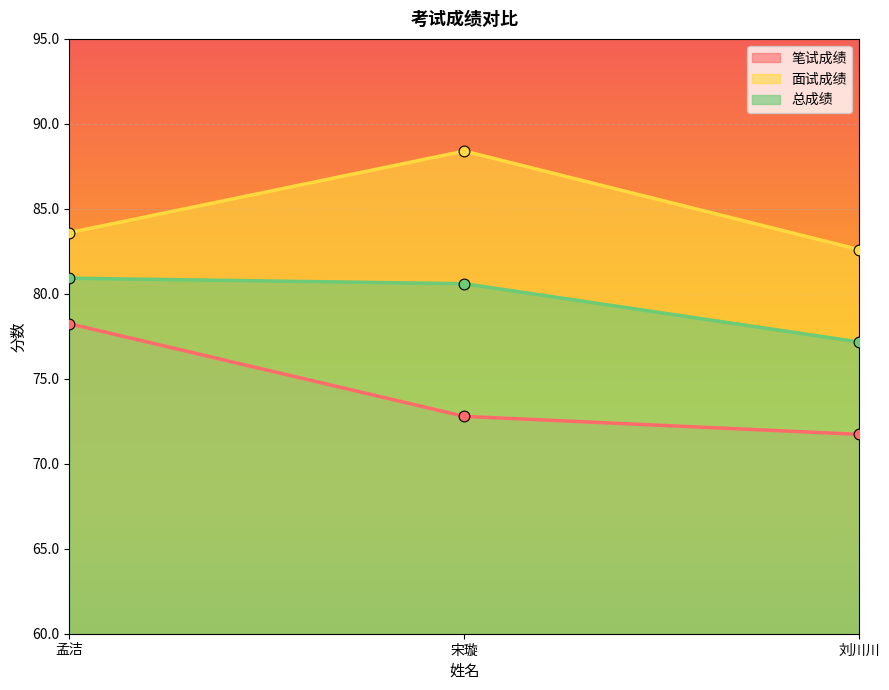

Which series reaches the maximum Y coordinate?

面试成绩